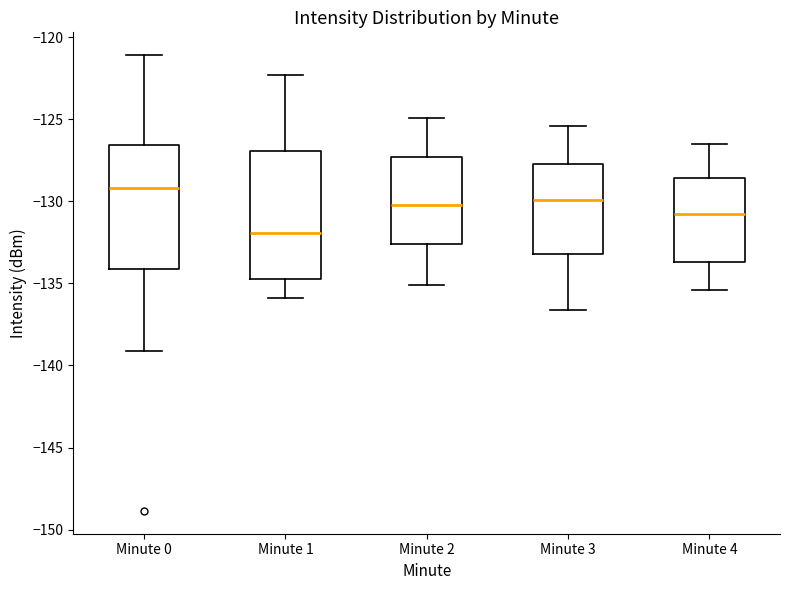

Reading left to right, read every box against the y-axis: the position of its median line, the range the box covers, and the ends of its whiskers. The values are not printed on the chart, so give them approximately, as read against the axis.

Minute 0: median -129.0, box -134.0 to -126.5, whiskers -139.0 to -121.0
Minute 1: median -132.0, box -134.5 to -127.0, whiskers -136.0 to -122.5
Minute 2: median -130.0, box -132.5 to -127.5, whiskers -135.0 to -125.0
Minute 3: median -130.0, box -133.0 to -127.5, whiskers -136.5 to -125.5
Minute 4: median -131.0, box -133.5 to -128.5, whiskers -135.5 to -126.5